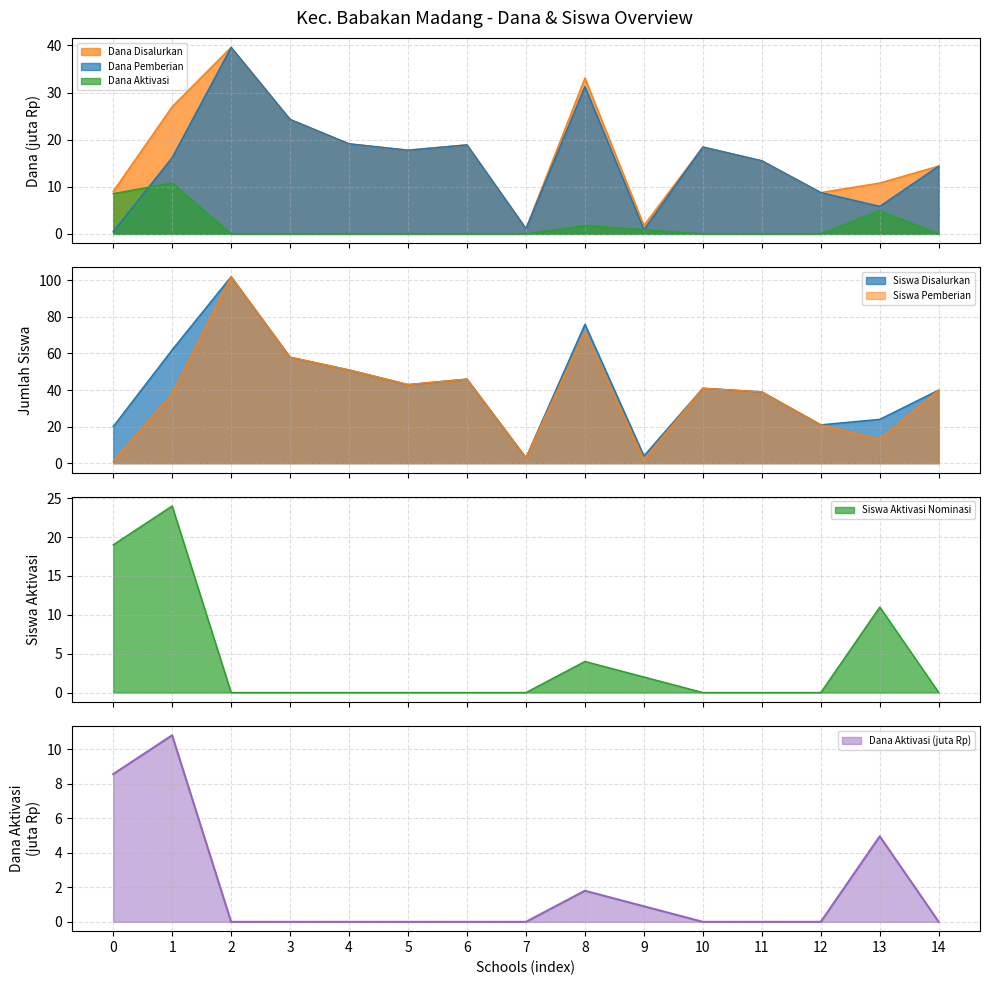

True or false: Siswa Disalurkan and Siswa Aktivasi intersect in this chart.

False